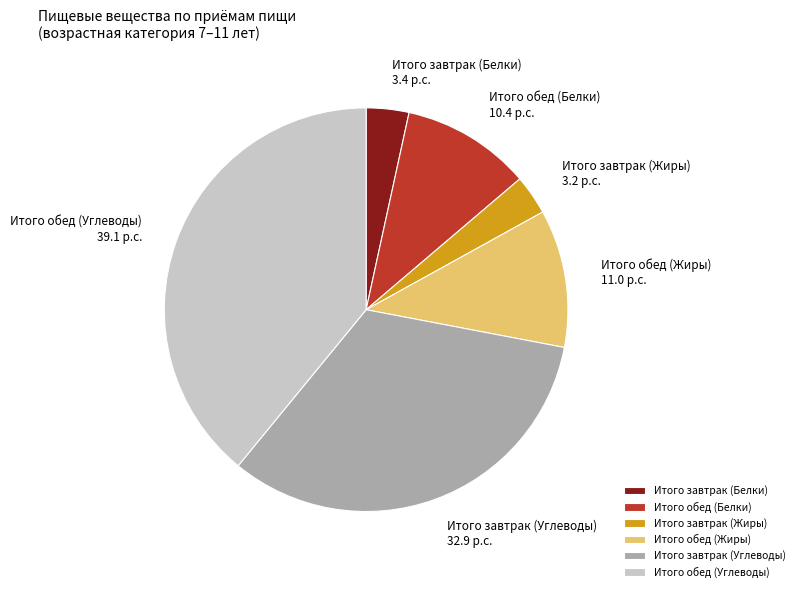

Which category has the biggest portion of the pie?

Итого обед (Углеводы)